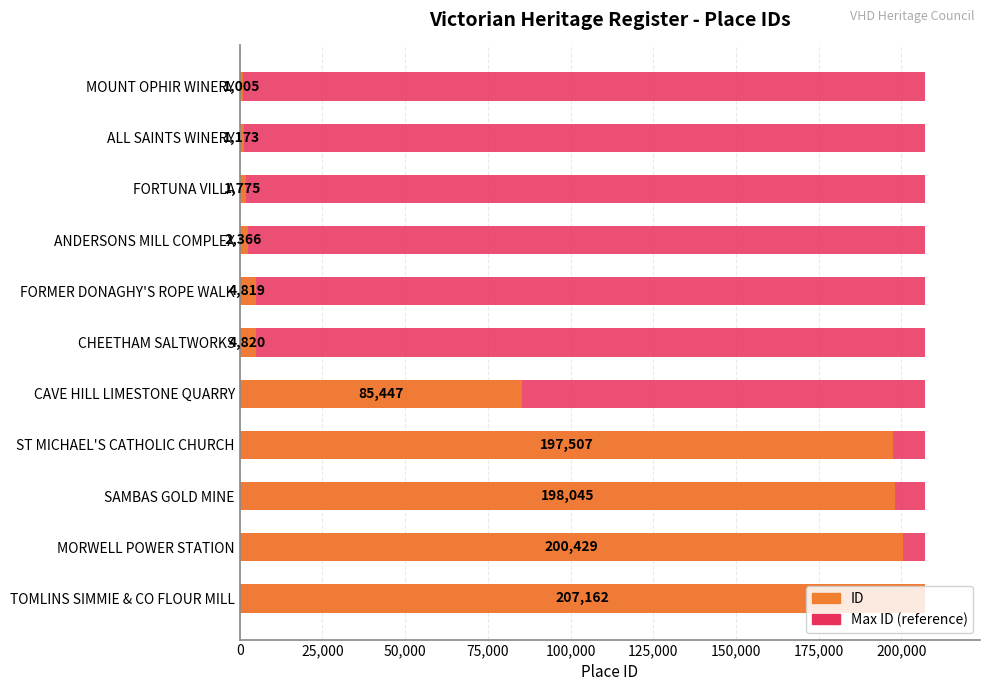

At which category does the chart reach its peak across all series?

10